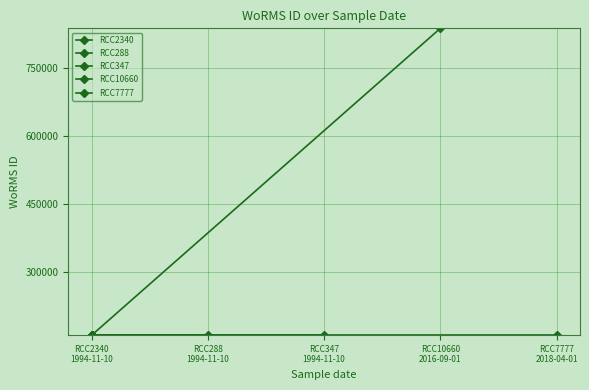

Which series has the largest total across all categories?

RCC10660